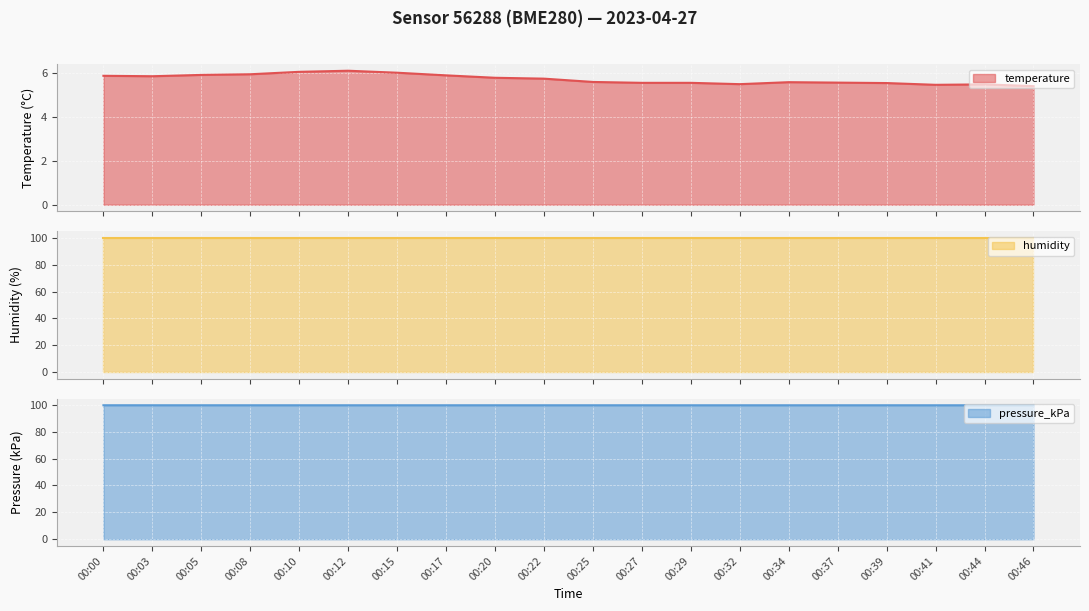

What is the minimum value for temperature?

5.4